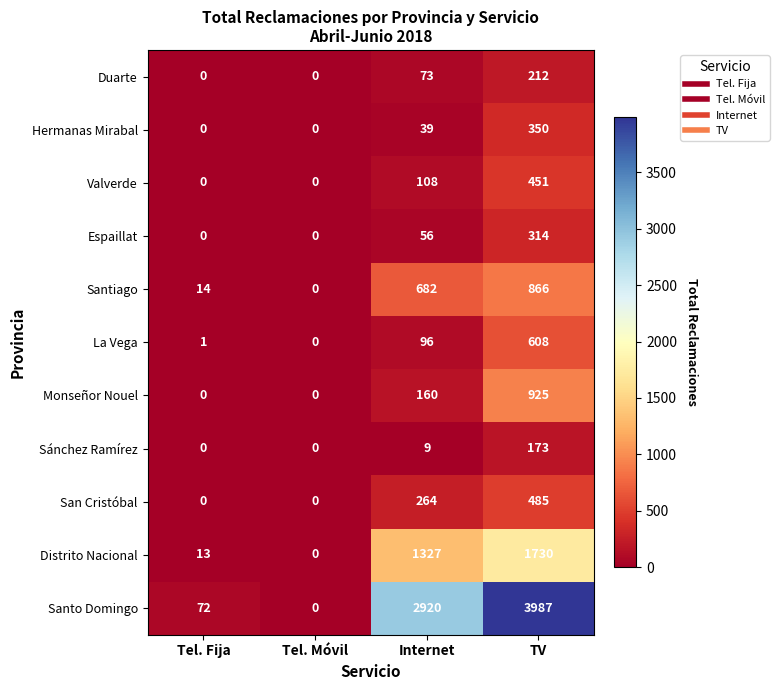

What is the difference between the Distrito Nacional values at Tel. Fija and Internet?

1314